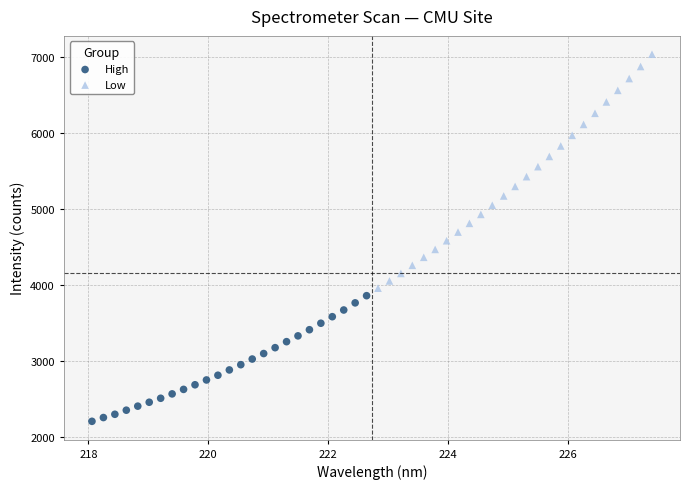

Which series contains the highest Y value?

Low